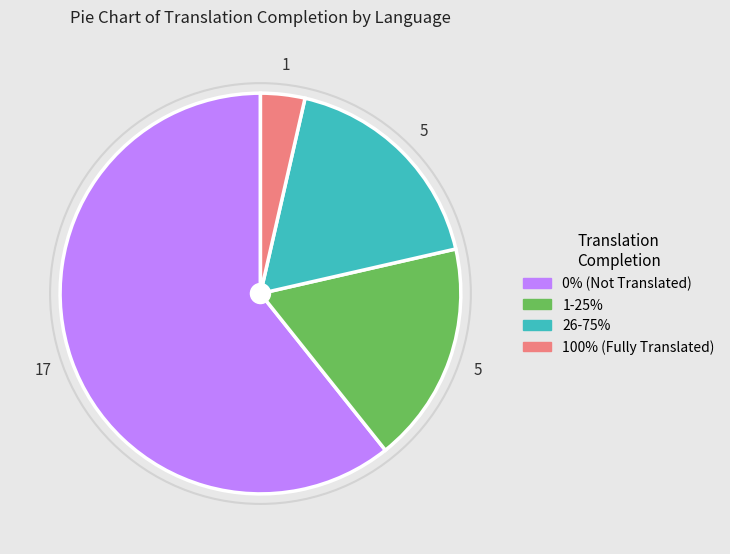

Does any single category account for the majority?

Yes